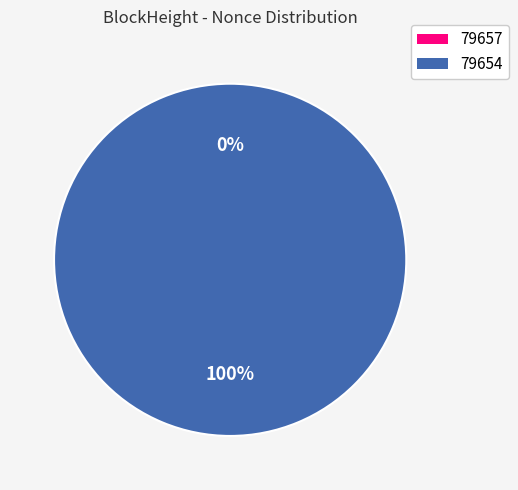

Combined, what portion of the pie is 79654 and 79657?

100.0%